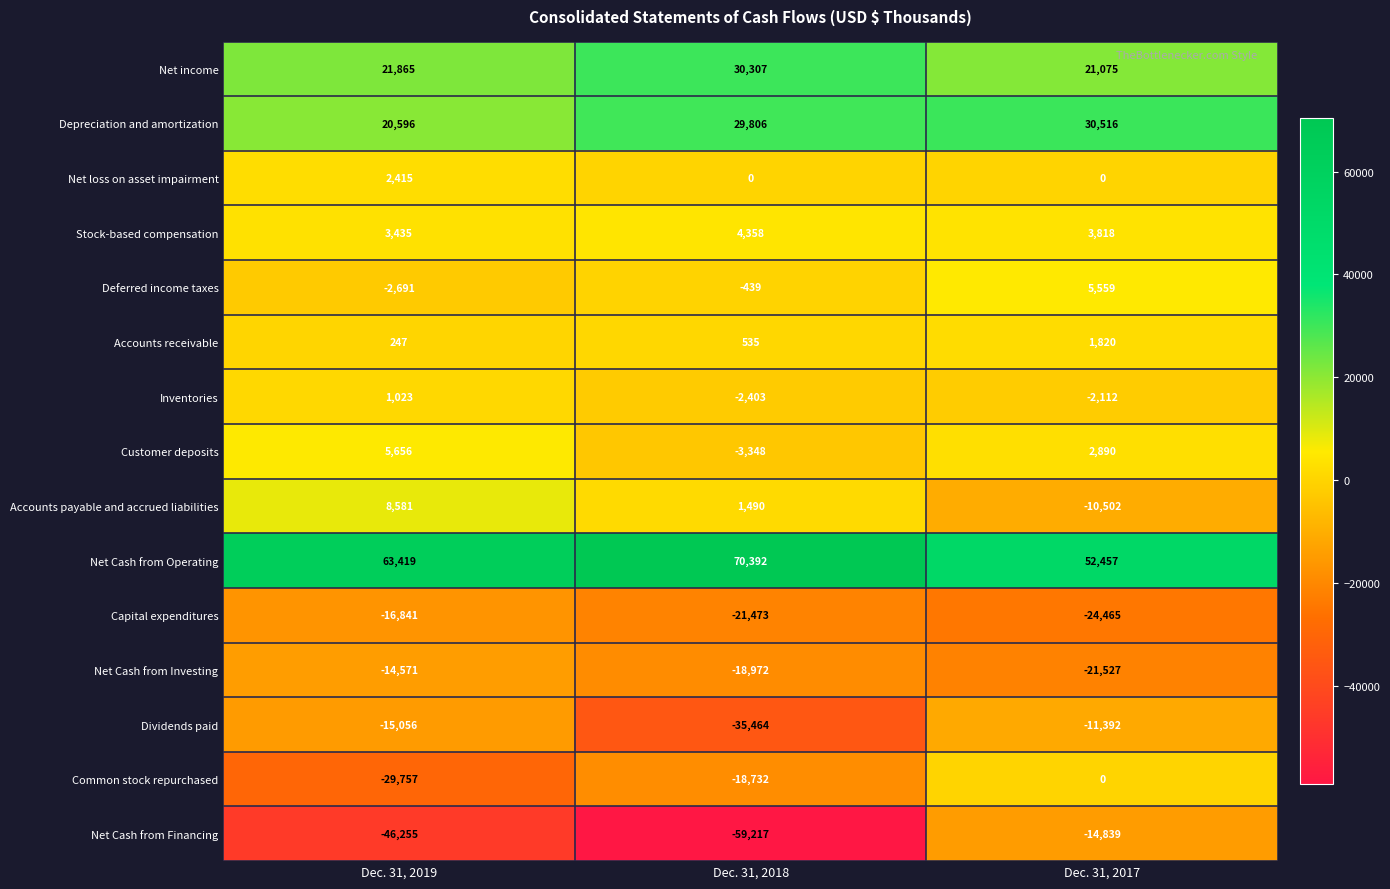

What is the spread (max minus min) of values at Dec. 31, 2018?

129609